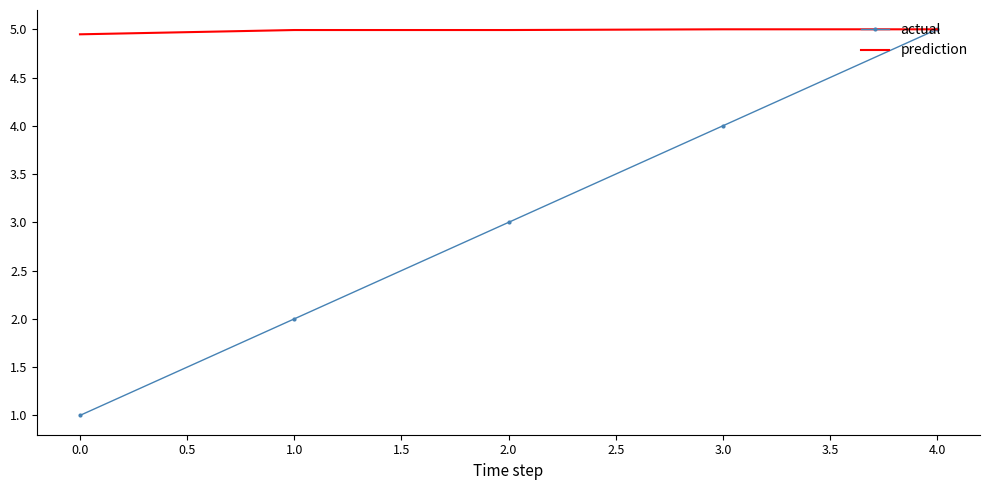

At how many categories does at least one series exceed 3?

5